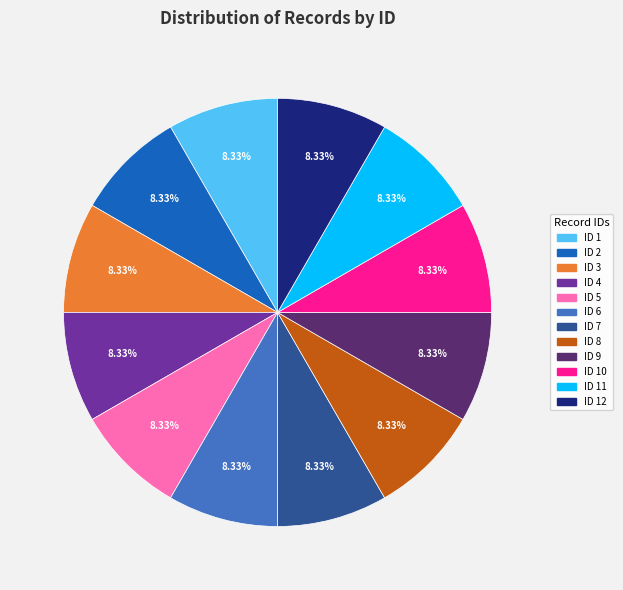

Do ID 3 and ID 11 together represent more than half of the pie?

No